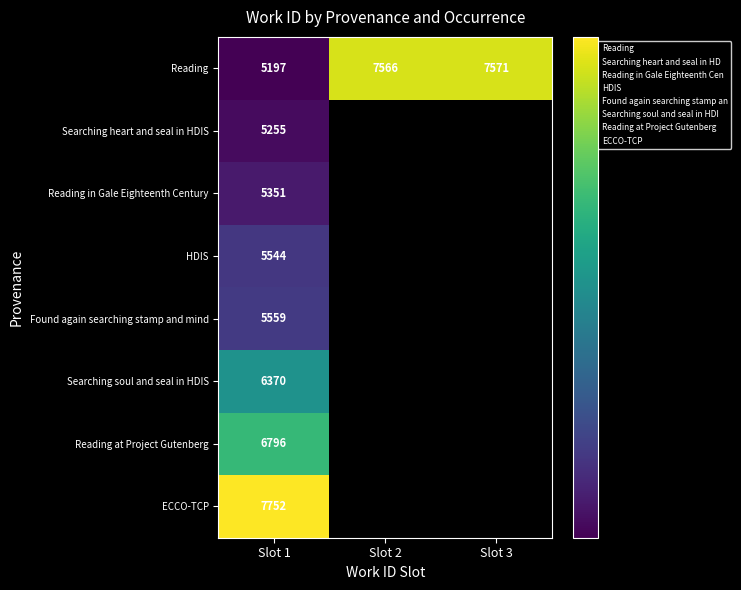

What is the total value across all series at Slot 1?

47824